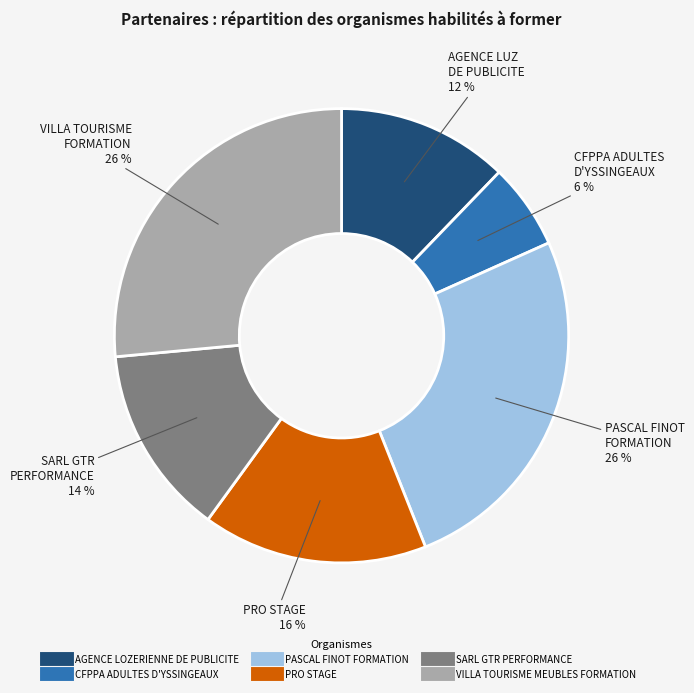

What is the smallest slice in the pie chart?

CFPPA ADULTES D'YSSINGEAUX